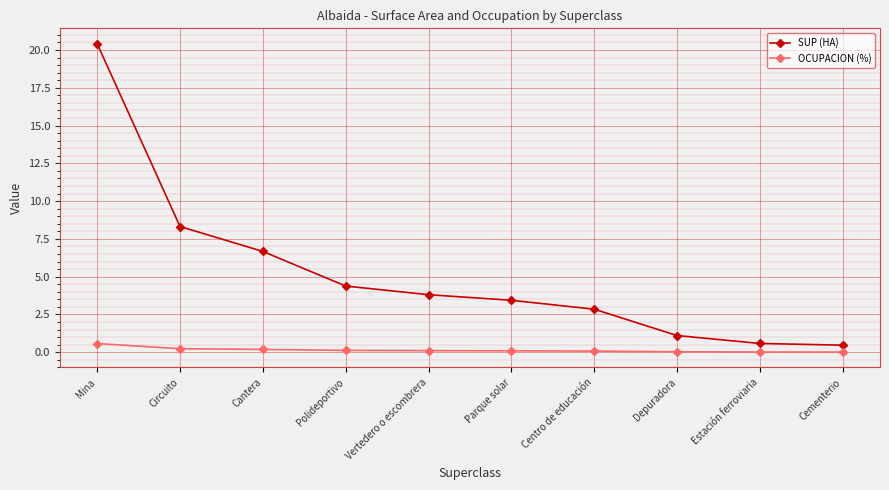

The value of SUP (HA) at Parque solar is 5.2. True or false?

False